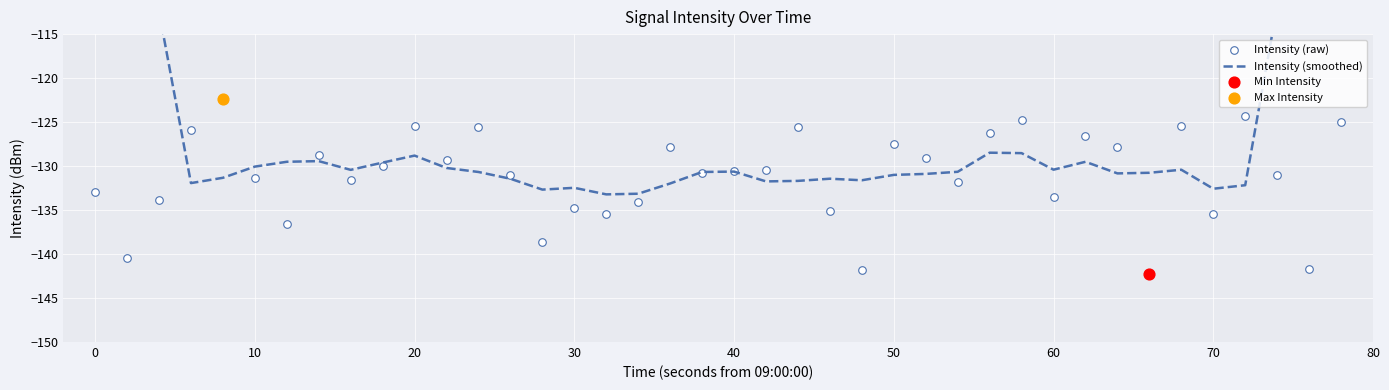

Which series reaches the minimum Y coordinate?

Intensity (raw)